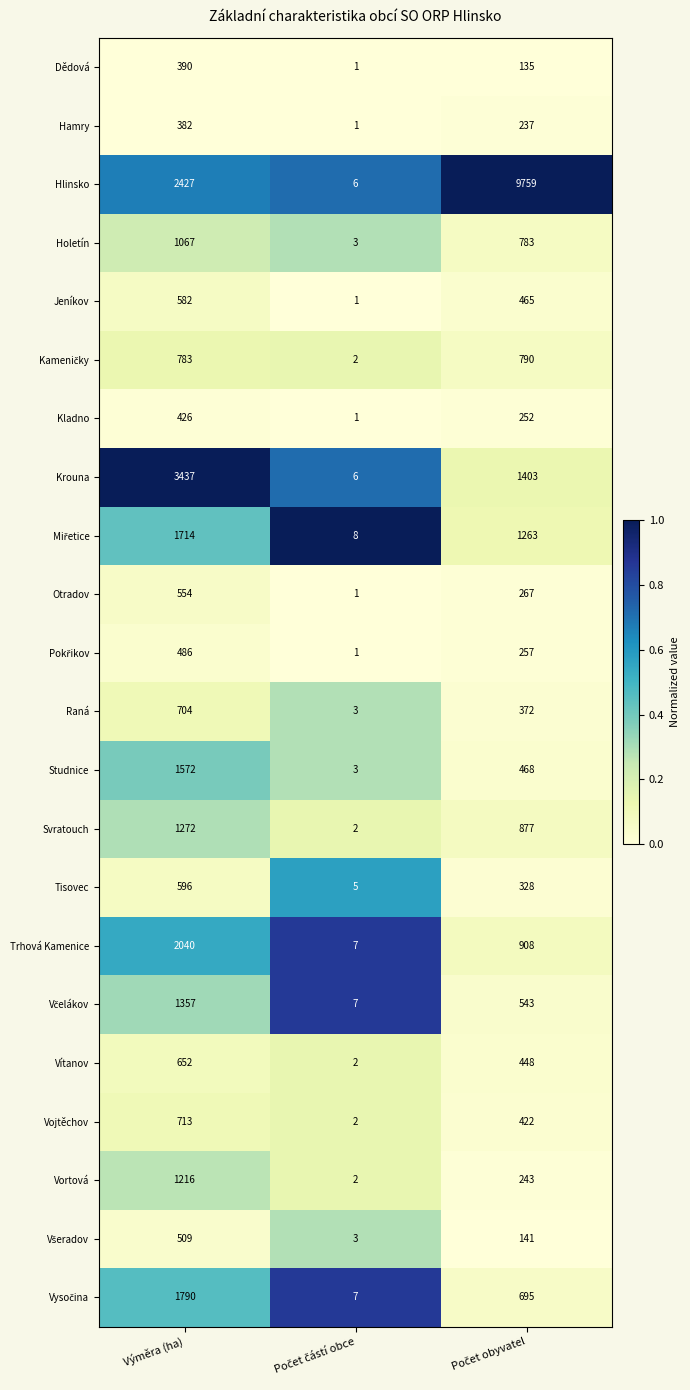

True or false: Otradov has a value of 362 at Výměra (ha).

False